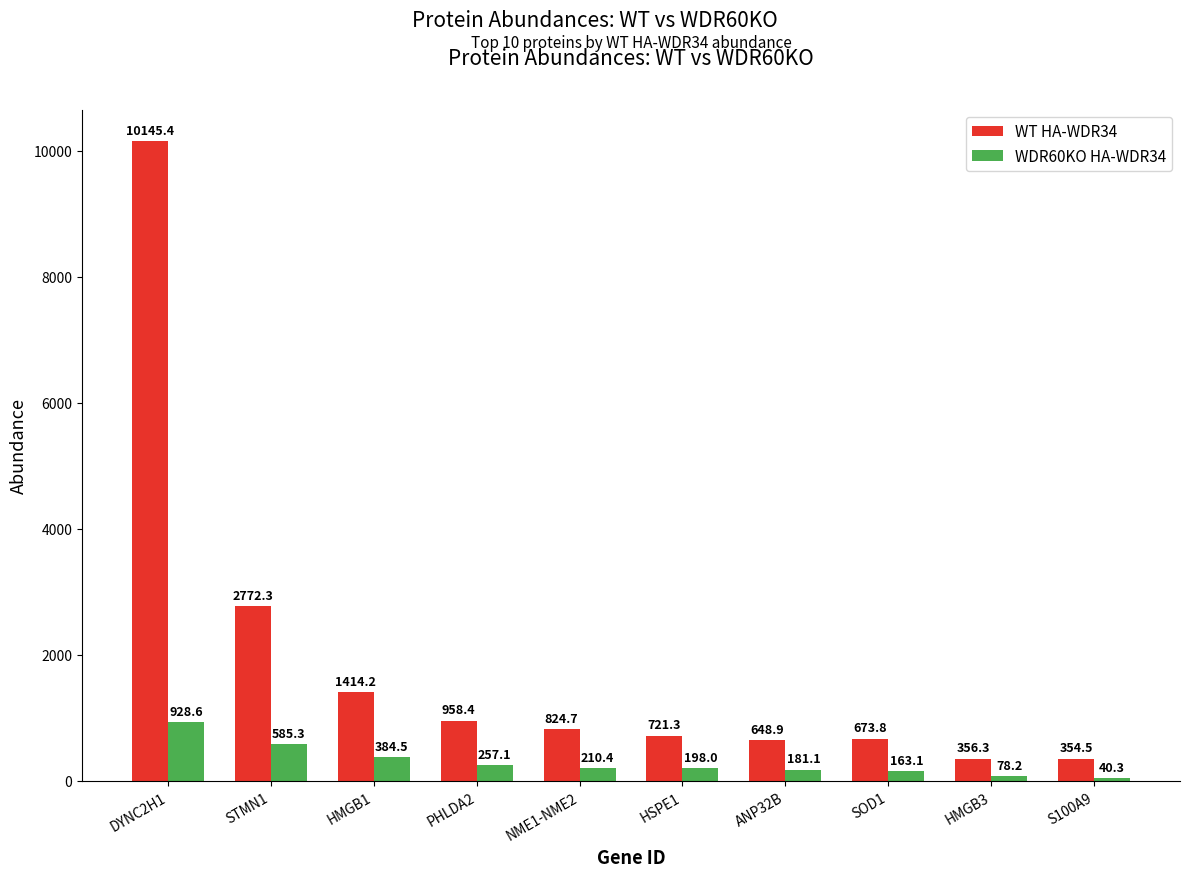

What is the label of the 2nd bar from the right?

HMGB3